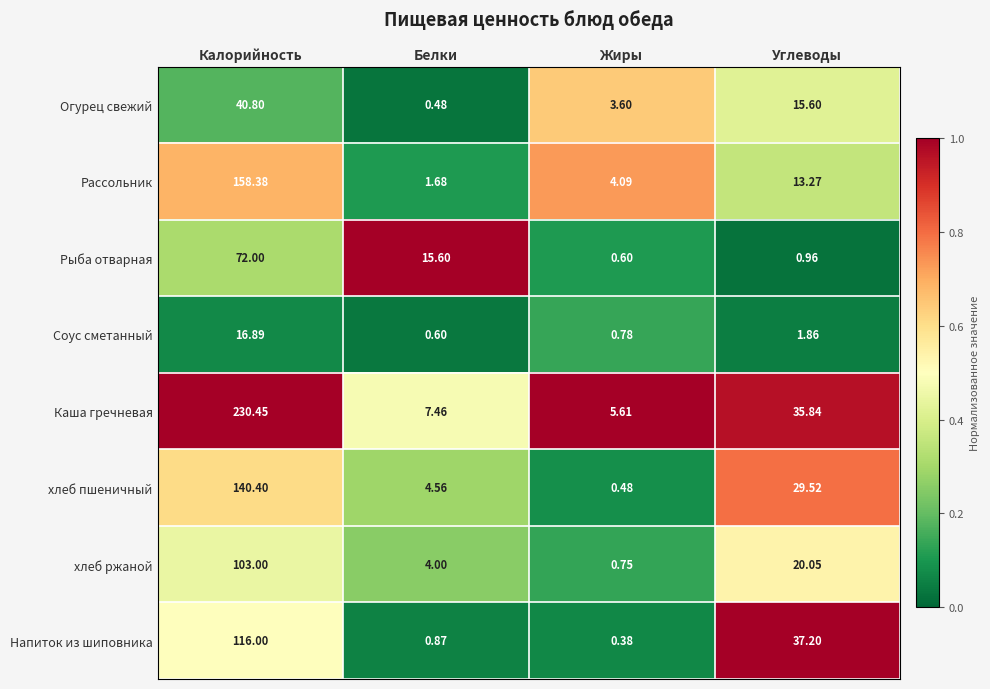

Rank the categories by Напиток из шиповника value from lowest to highest.

Жиры, Белки, Углеводы, Калорийность